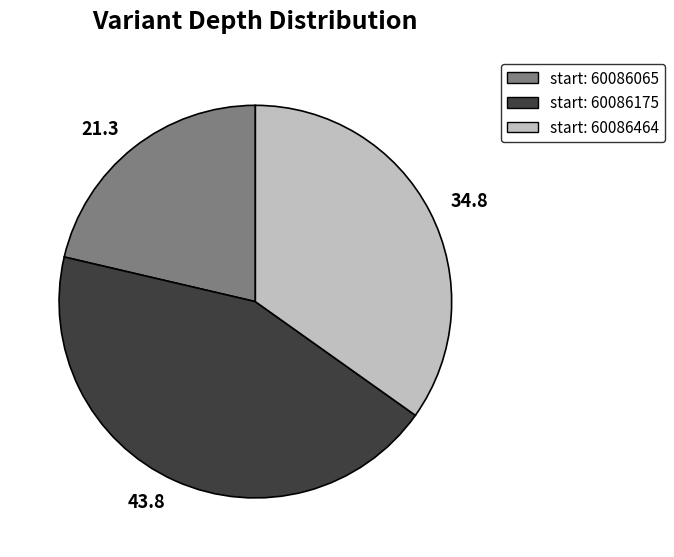

What is the smallest slice in the pie chart?

21.3